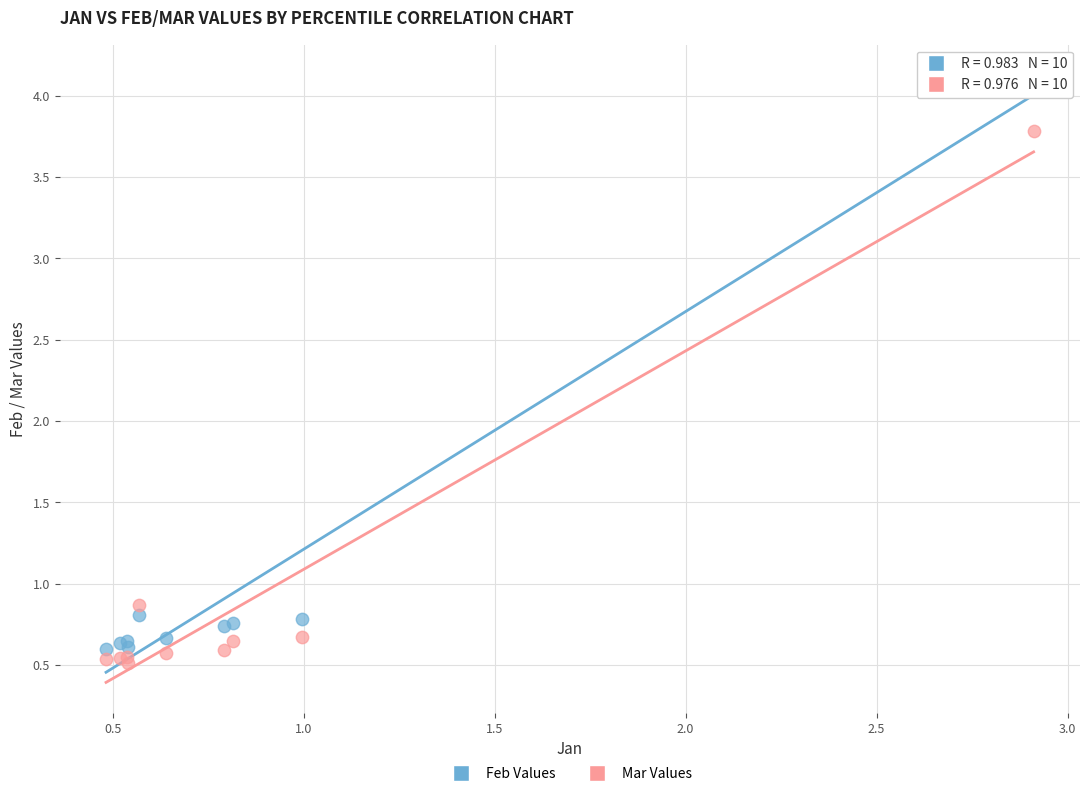

Which series contains the highest Y value?

Feb Values